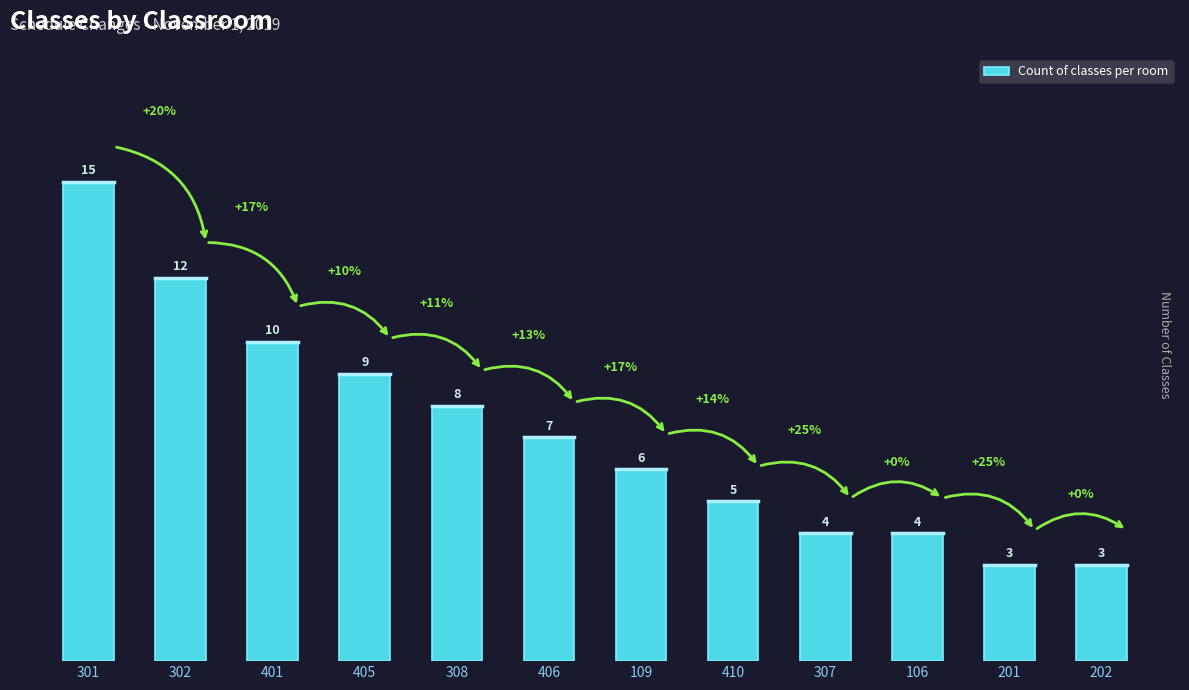

What is the difference between the second highest and minimum values?

9